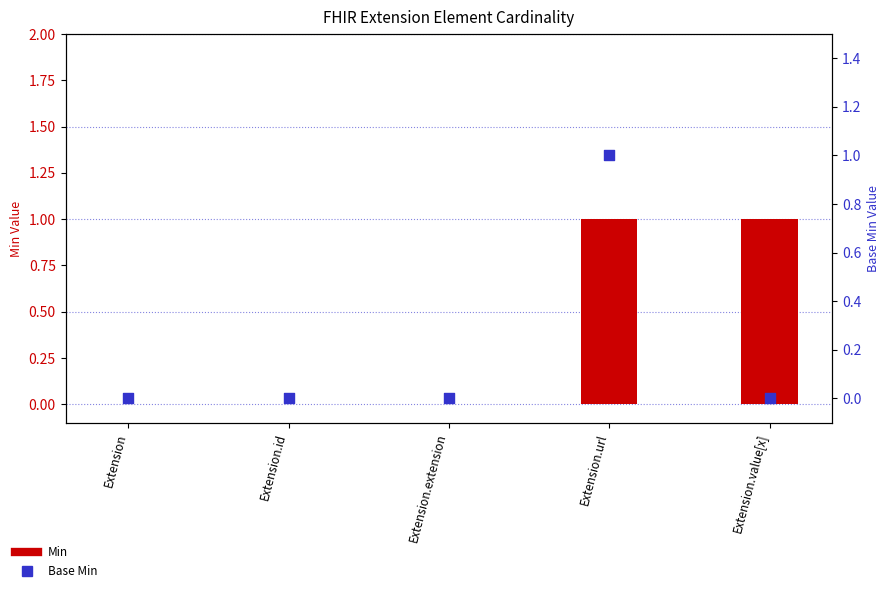

What are all the series names shown in the legend?

Min, Base Min